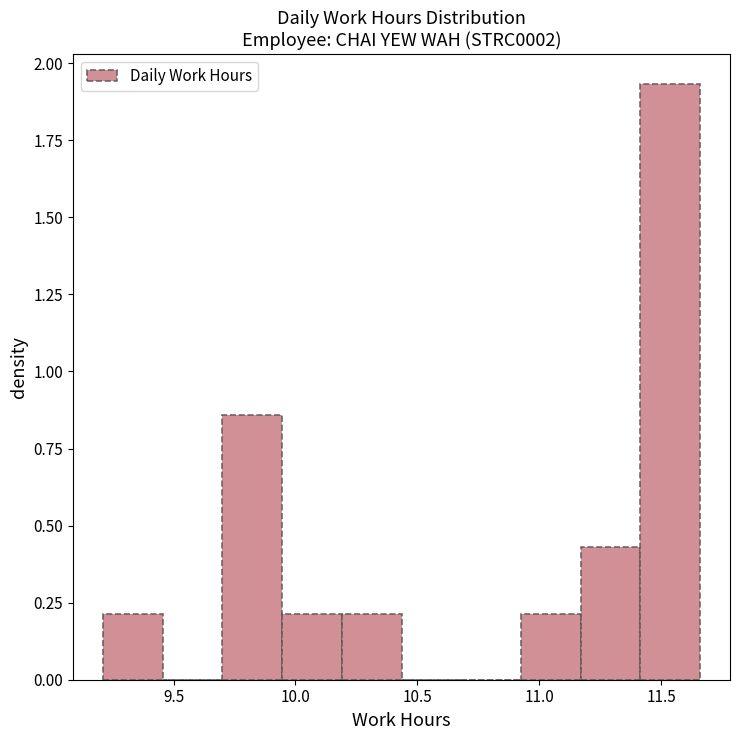

How tall is the bar that spans 9.700 to 9.945 on the x-axis? Neither the bar edges nor the heights are printed on the chart, so give them approximately, as read against the axes.

0.85